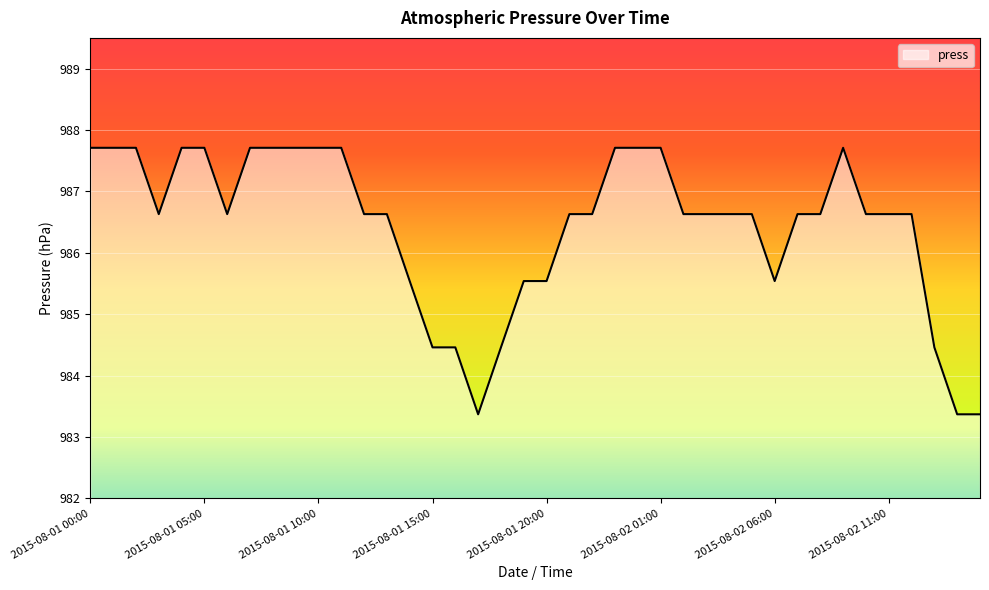

What is the minimum value shown in the chart?

983.4